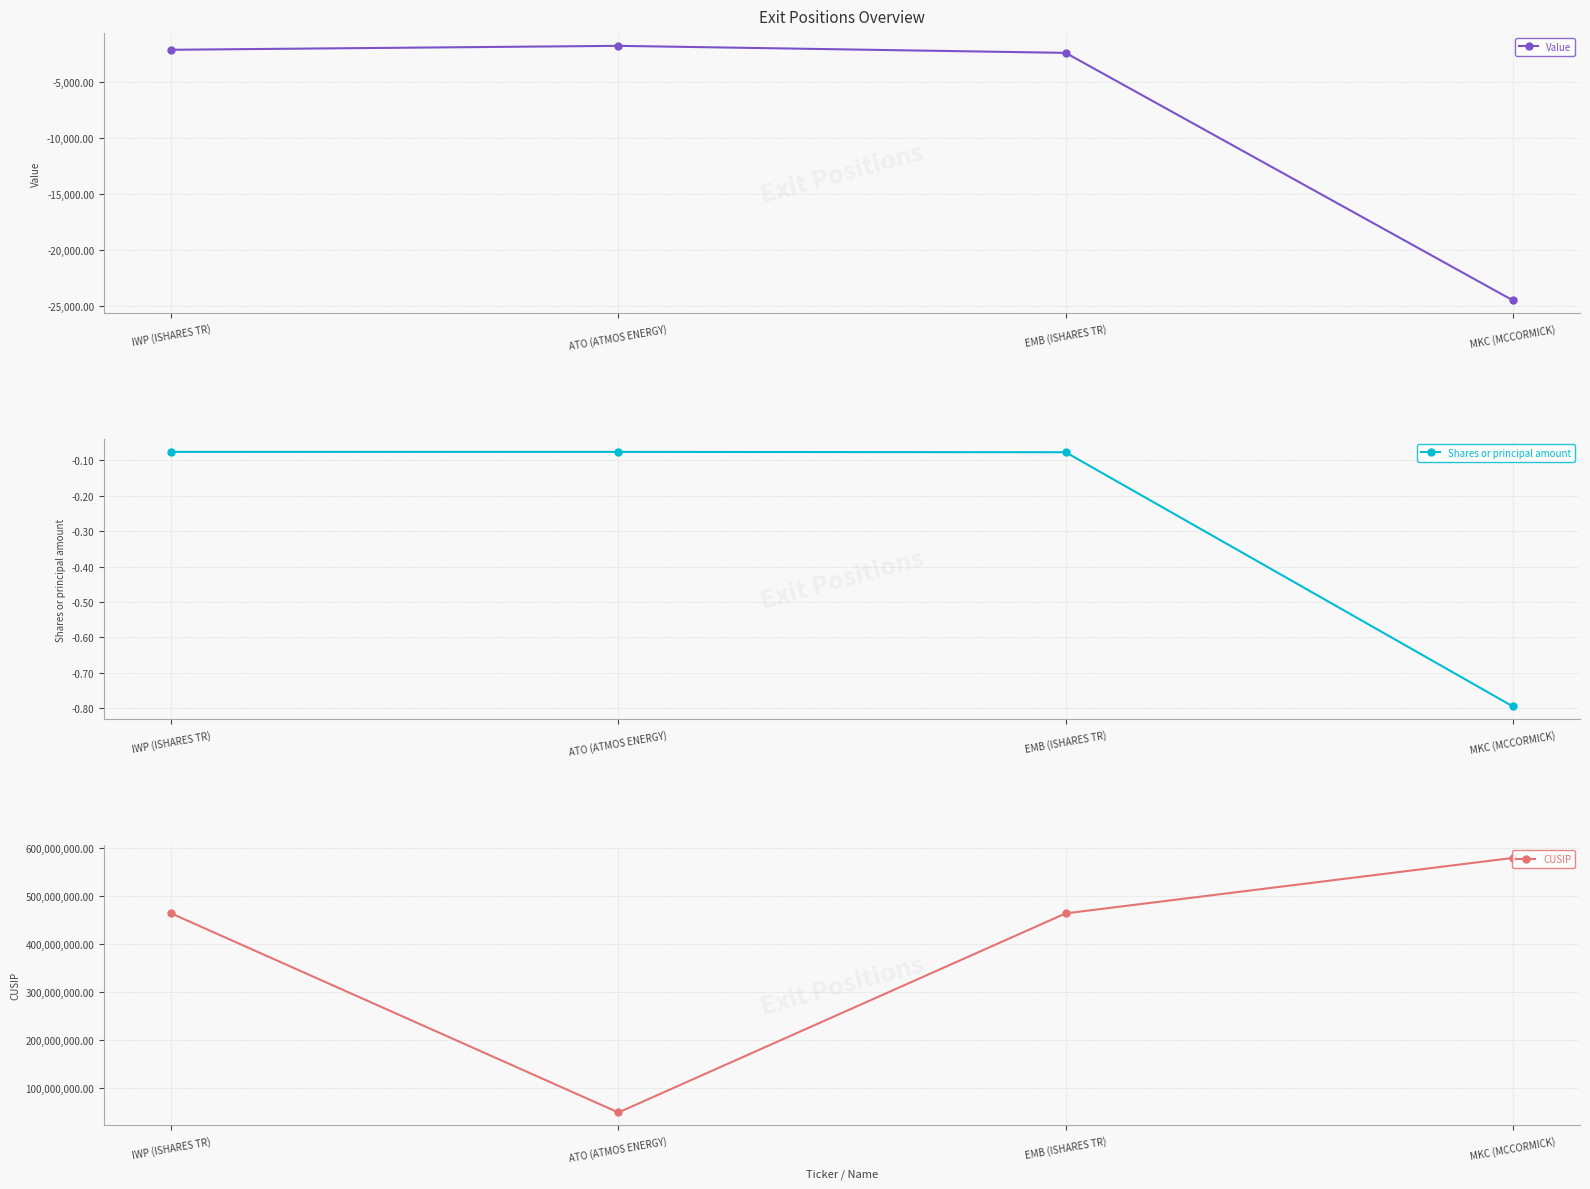

Rank the series by their maximum value, from highest to lowest.

CUSIP, Shares or principal amount, Value